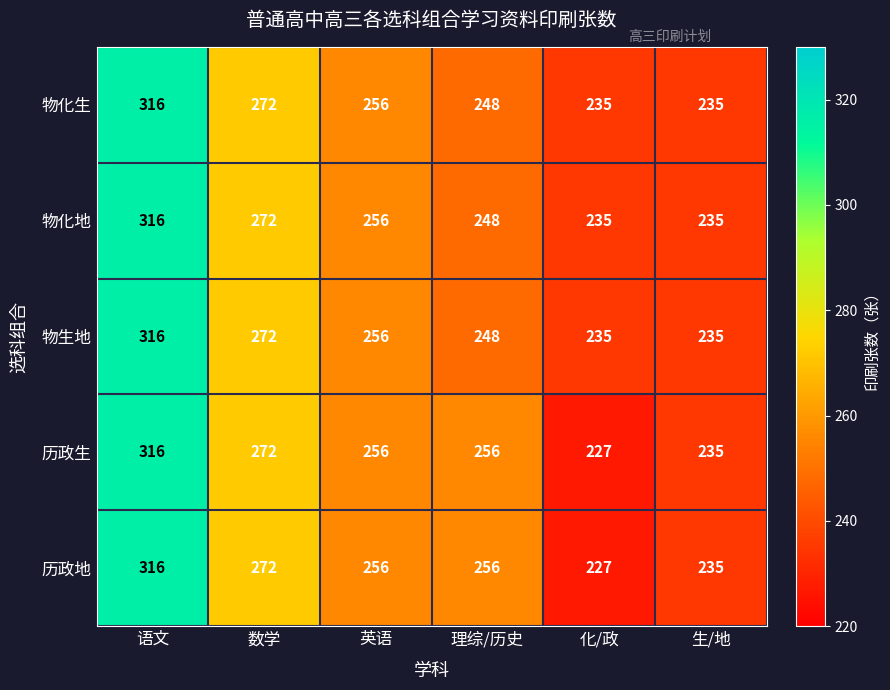

Count the number of data series in this chart.

5